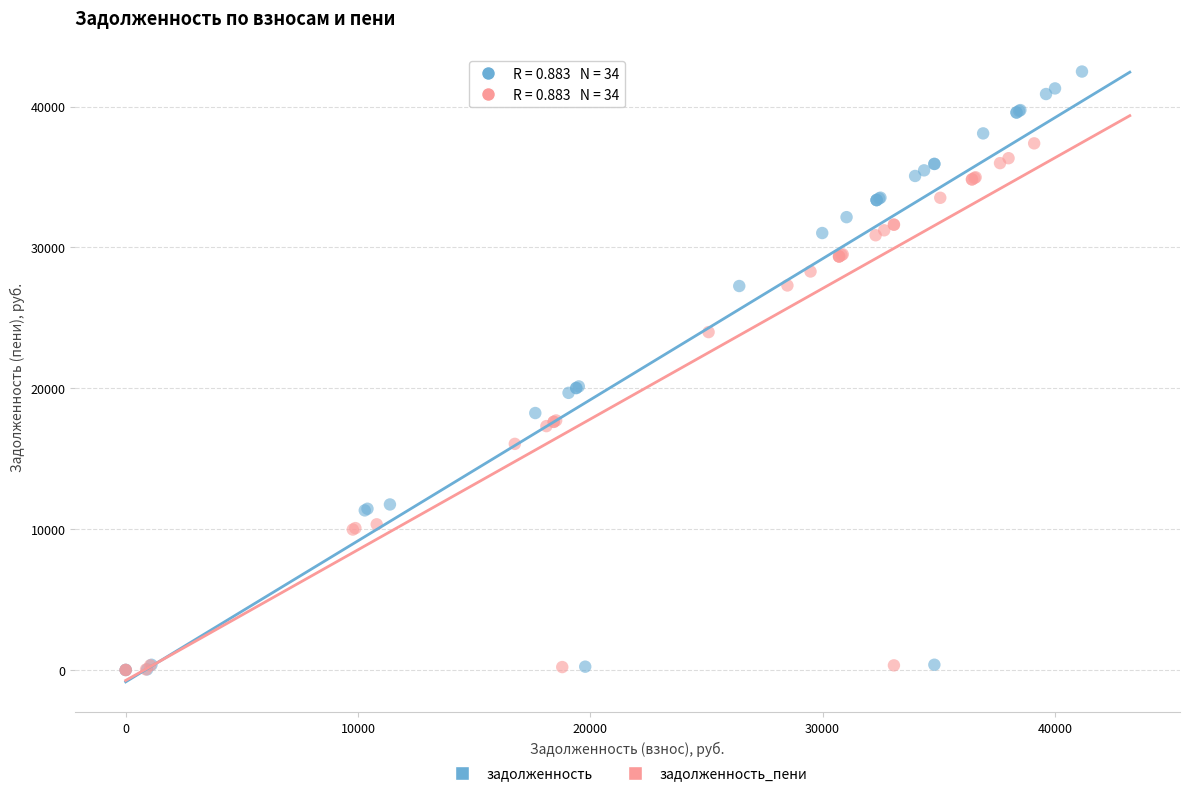

Which series has the widest spread of Y values?

задолженность